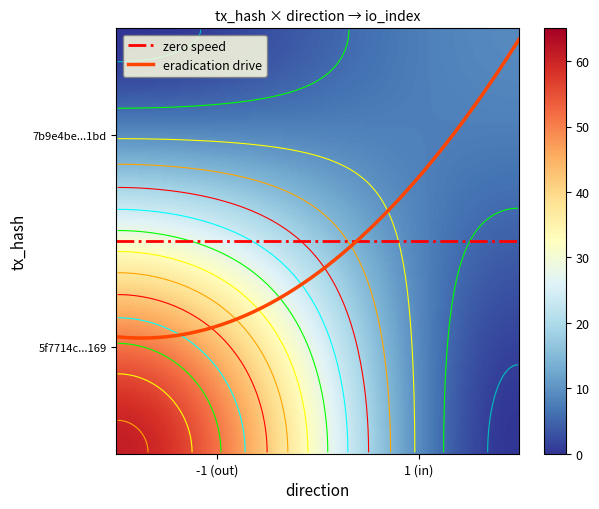

The 7b9e4becb95ab281f65c795ea7a014e94d411bd series shows 1 at direction. True or false?

True